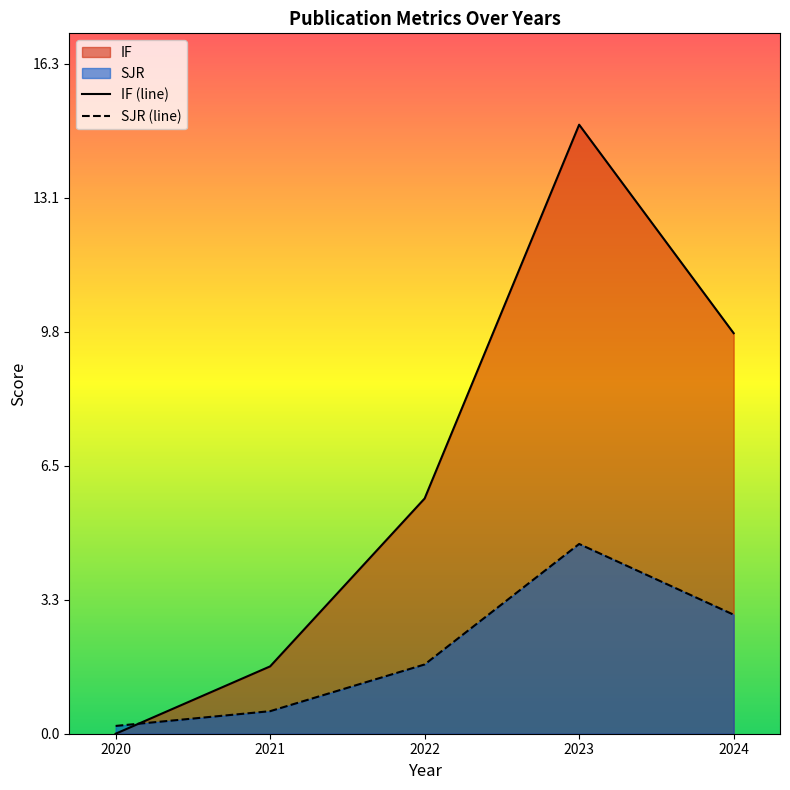

How many lines are shown in the chart?

2